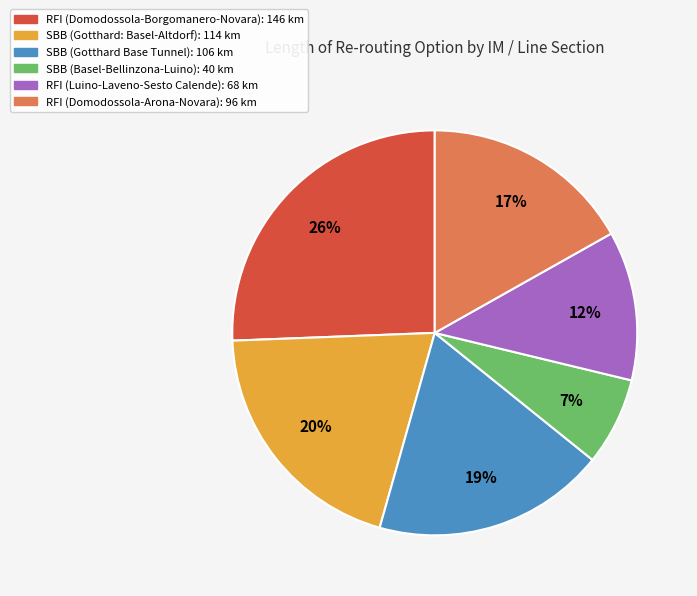

What is the largest slice in the pie chart?

RFI (Domodossola-Borgomanero-Novara)